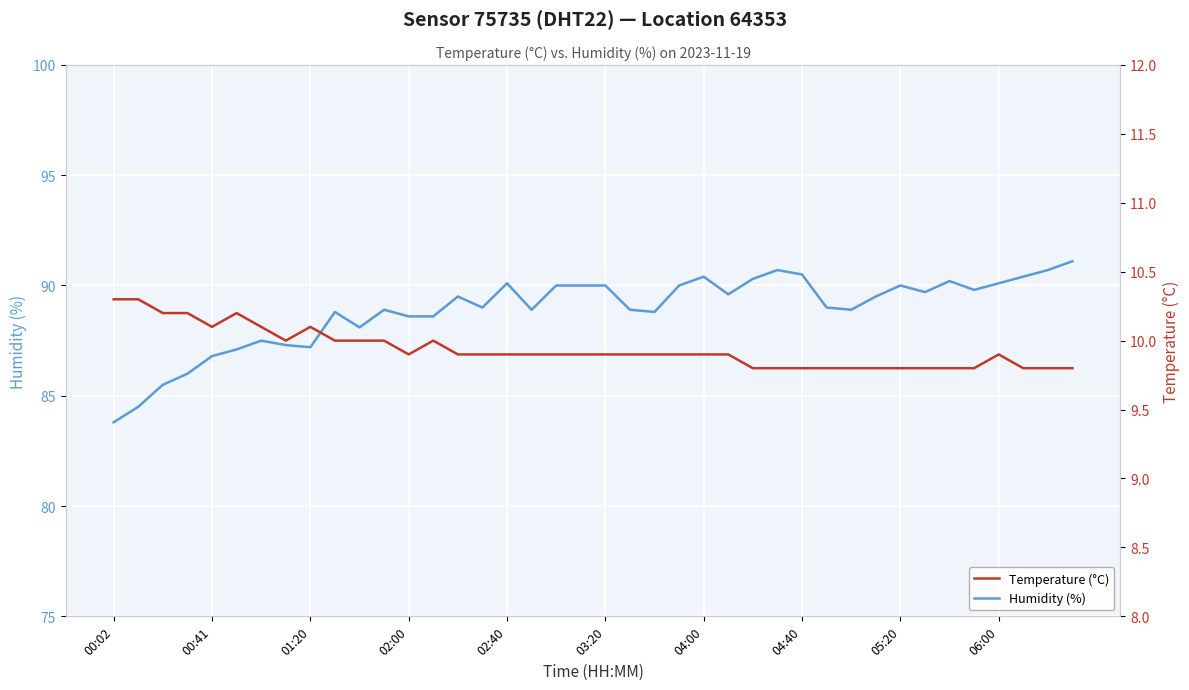

True or false: Humidity (%) and Temperature (°C) cross at least once.

False